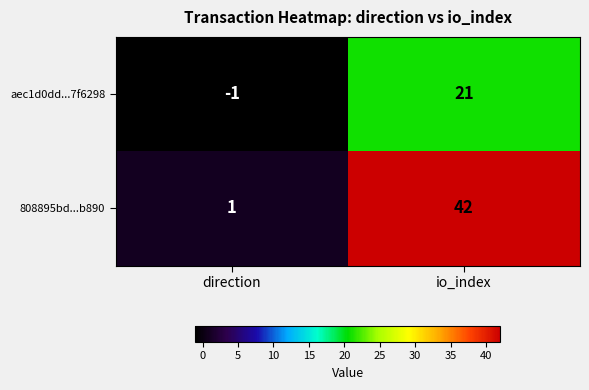

Rank the series by their average value, from highest to lowest.

808895bd...b890, aec1d0dd...7f6298